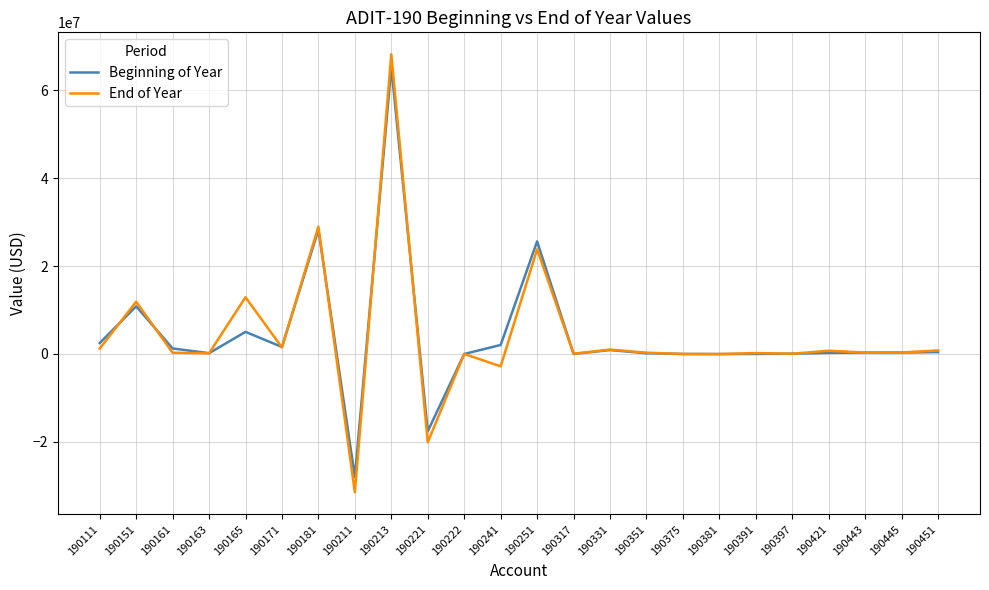

What is the sum of the End of Year values at 190391 and 190317?

255927.9